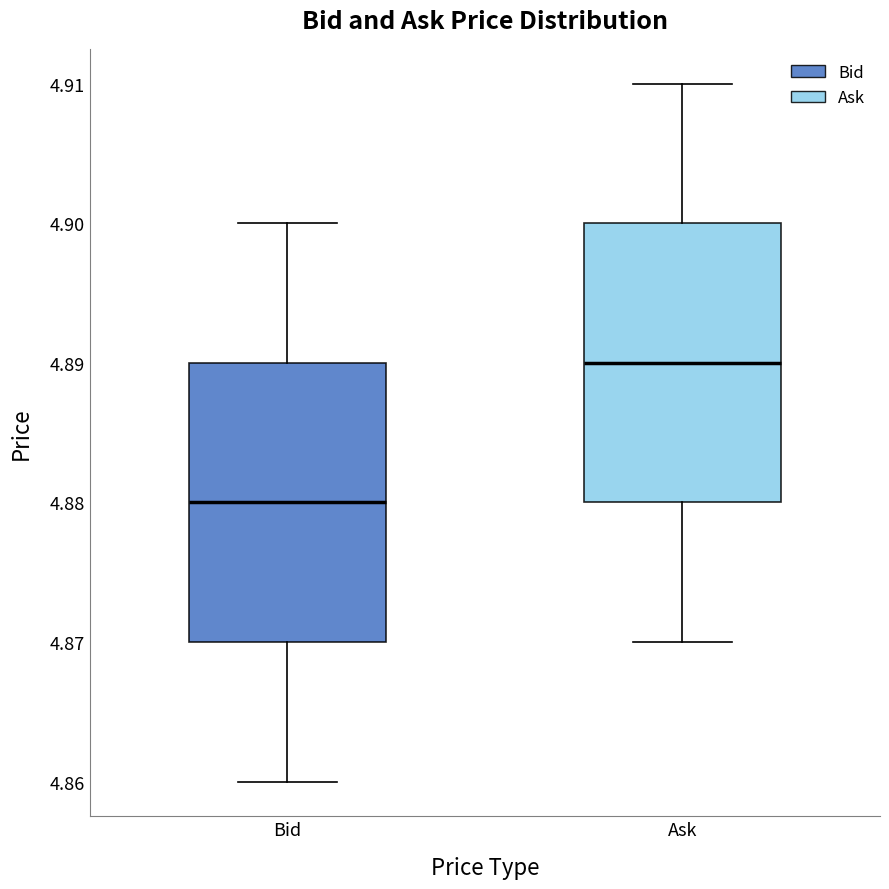

Which box has the highest median line?

Ask